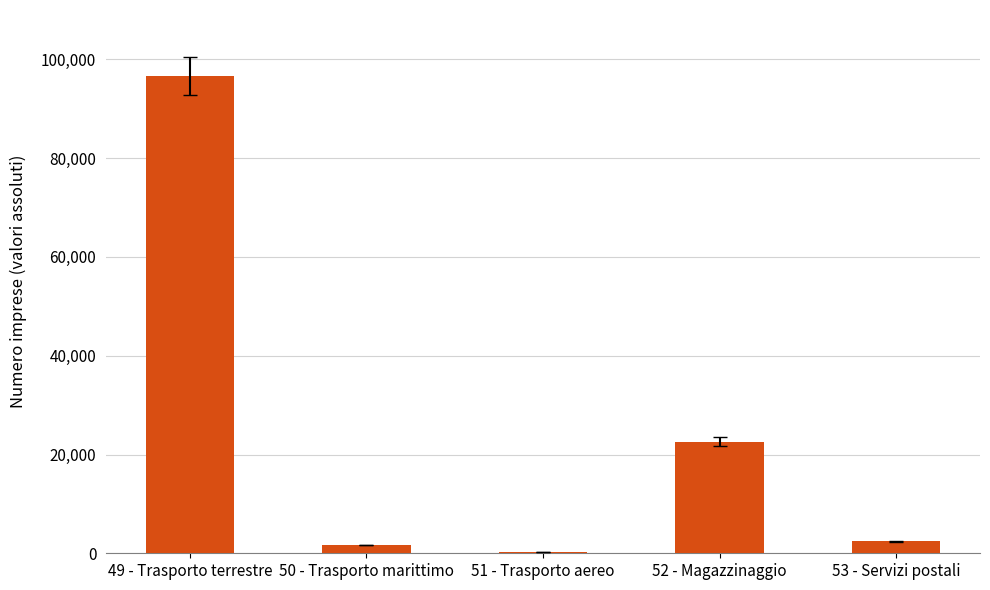

Are the bars horizontal?

No